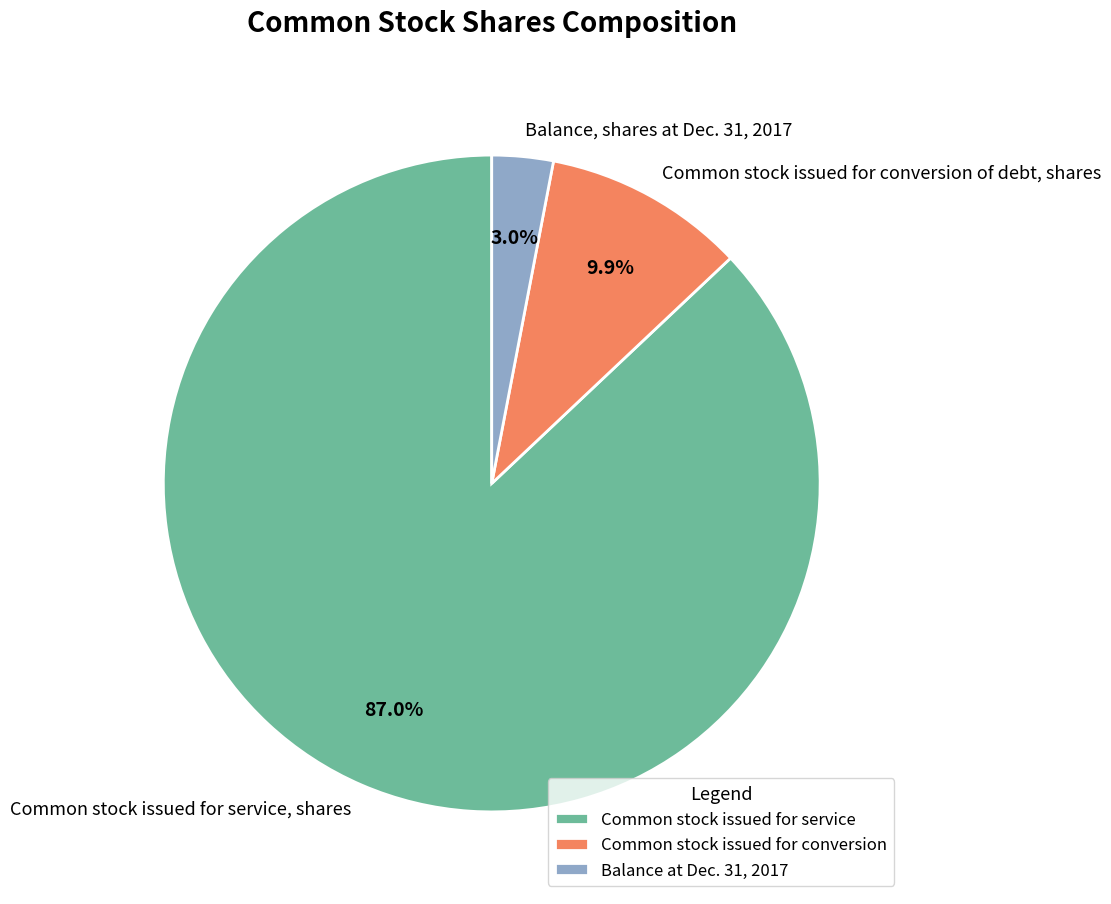

Which slice represents more than half of the pie?

Common stock issued for service, shares